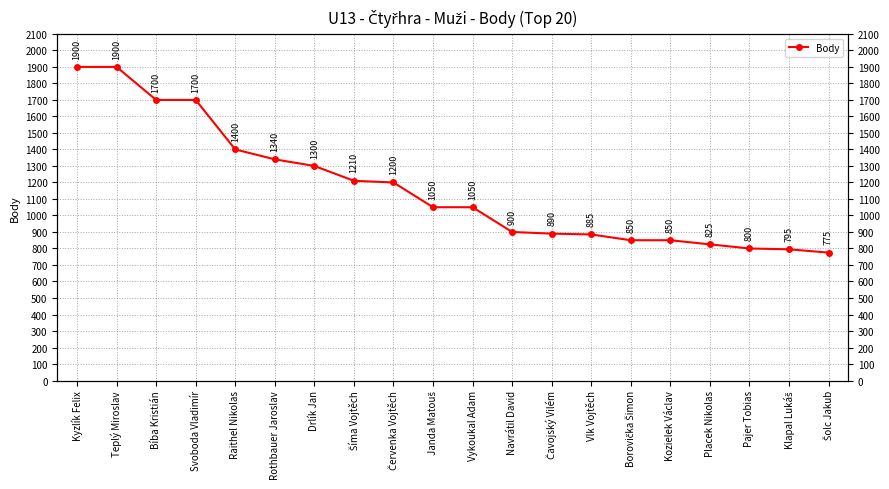

What is the change in value from Vykoukal Adam to Navrátil David?

-150